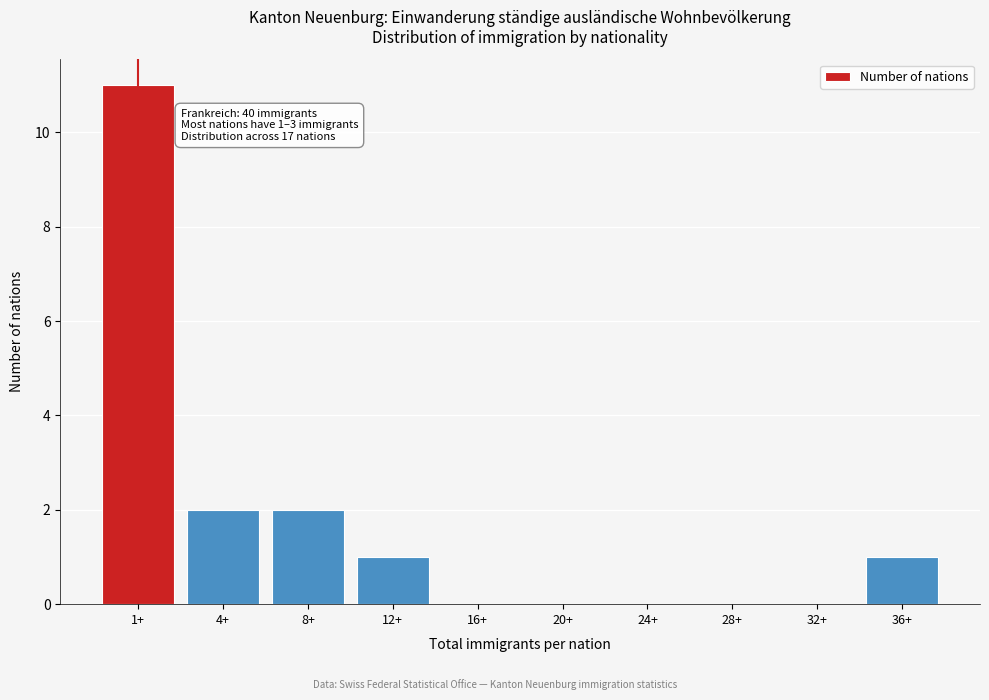

Reading right to left, transcribe all the data shown in this chart.

36+=1	32+=0	28+=0	24+=0	20+=0	16+=0	12+=1	8+=2	4+=2	1+=11